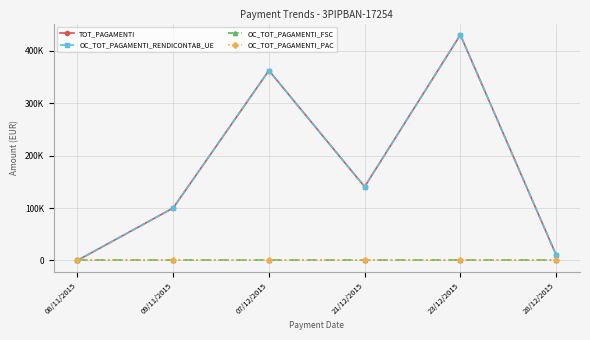

What is the difference between the highest and lowest values at 21/12/2015?

140563.6